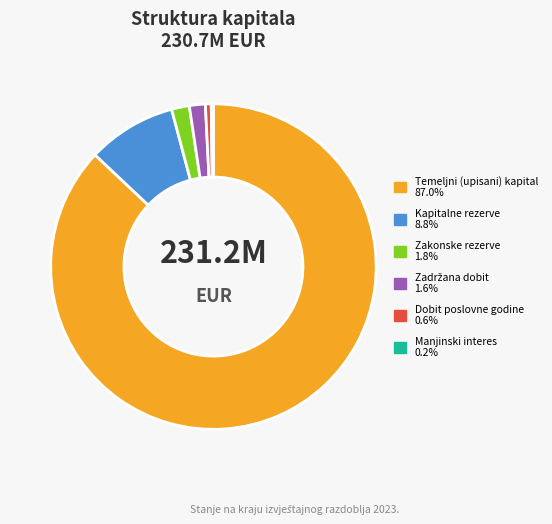

Is it true that Kapitalne rezerve is 9% of the pie?

True